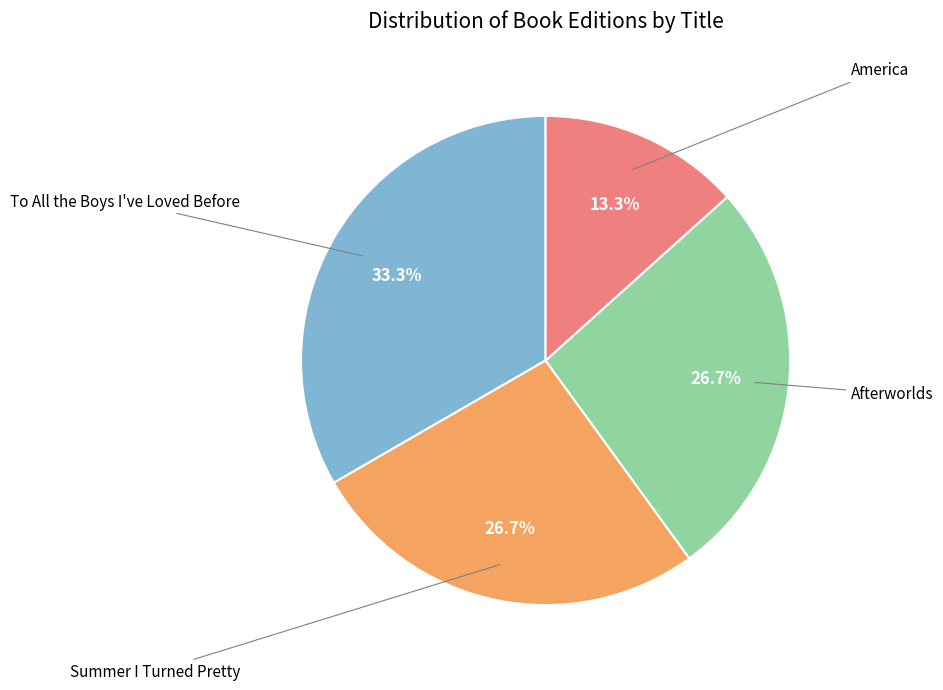

Is there a majority slice in this chart?

No